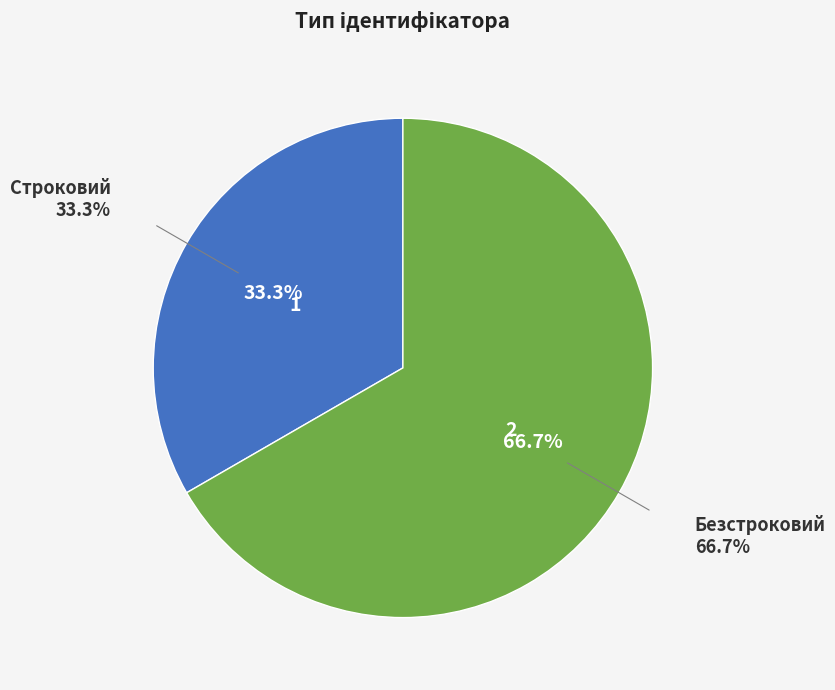

Is there a majority slice in this chart?

Yes